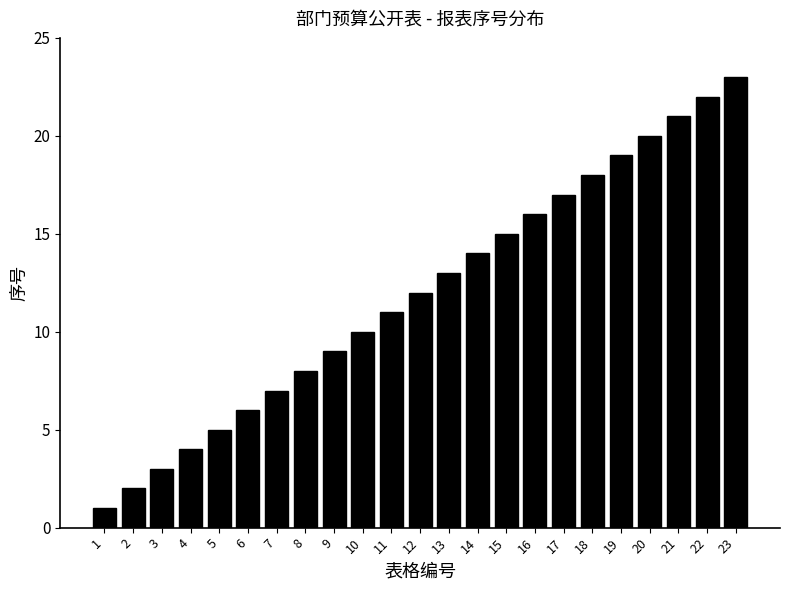

What is the maximum value shown in the chart?

23